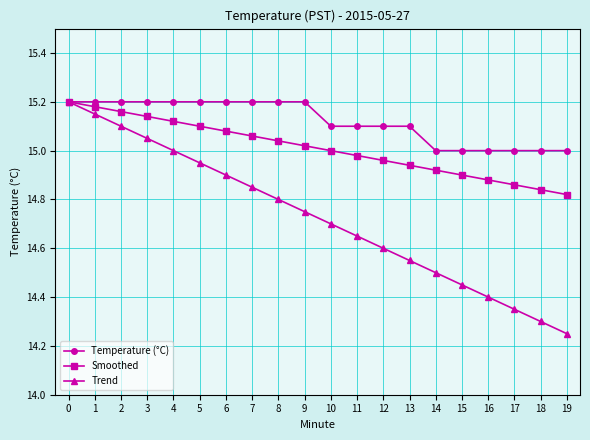

True or false: Temperature (°C) has a value of 15.1 at 13.

True